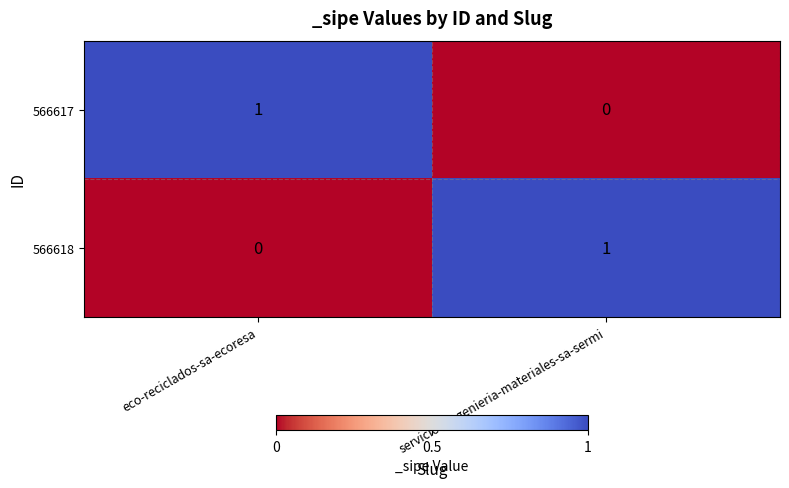

At which label is 566617 closest to 0?

servicios-ingenieria-materiales-sa-sermi